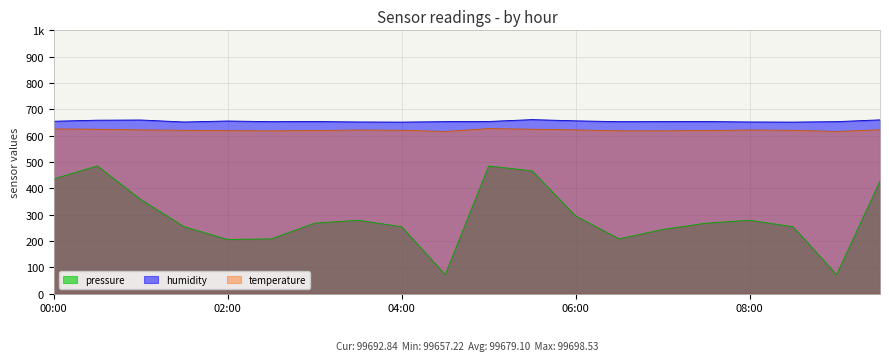

True or false: pressure and temperature intersect in this chart.

False